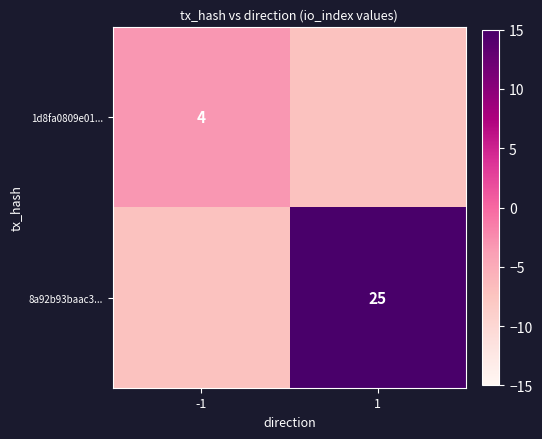

Is the value of 1d8fa0809e01... at -1 greater than the value of 8a92b93baac3... at 1?

No